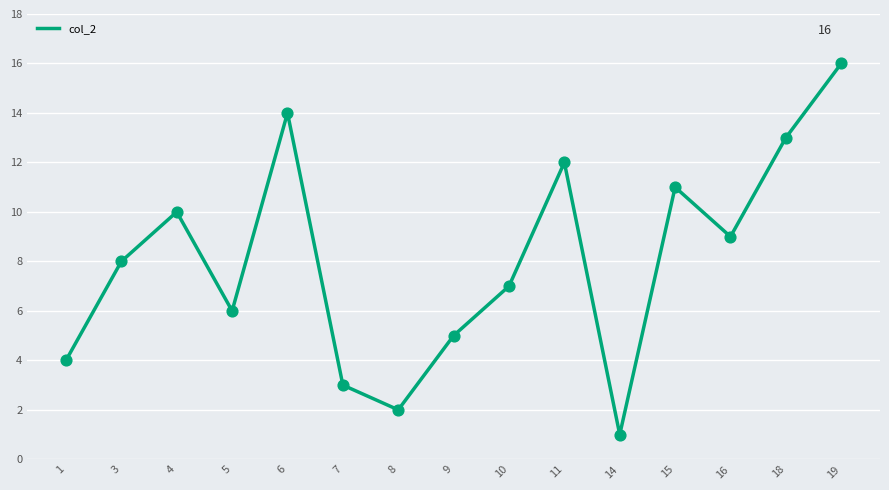

What is the ratio of the value at 11 to the value at 14?

12.0